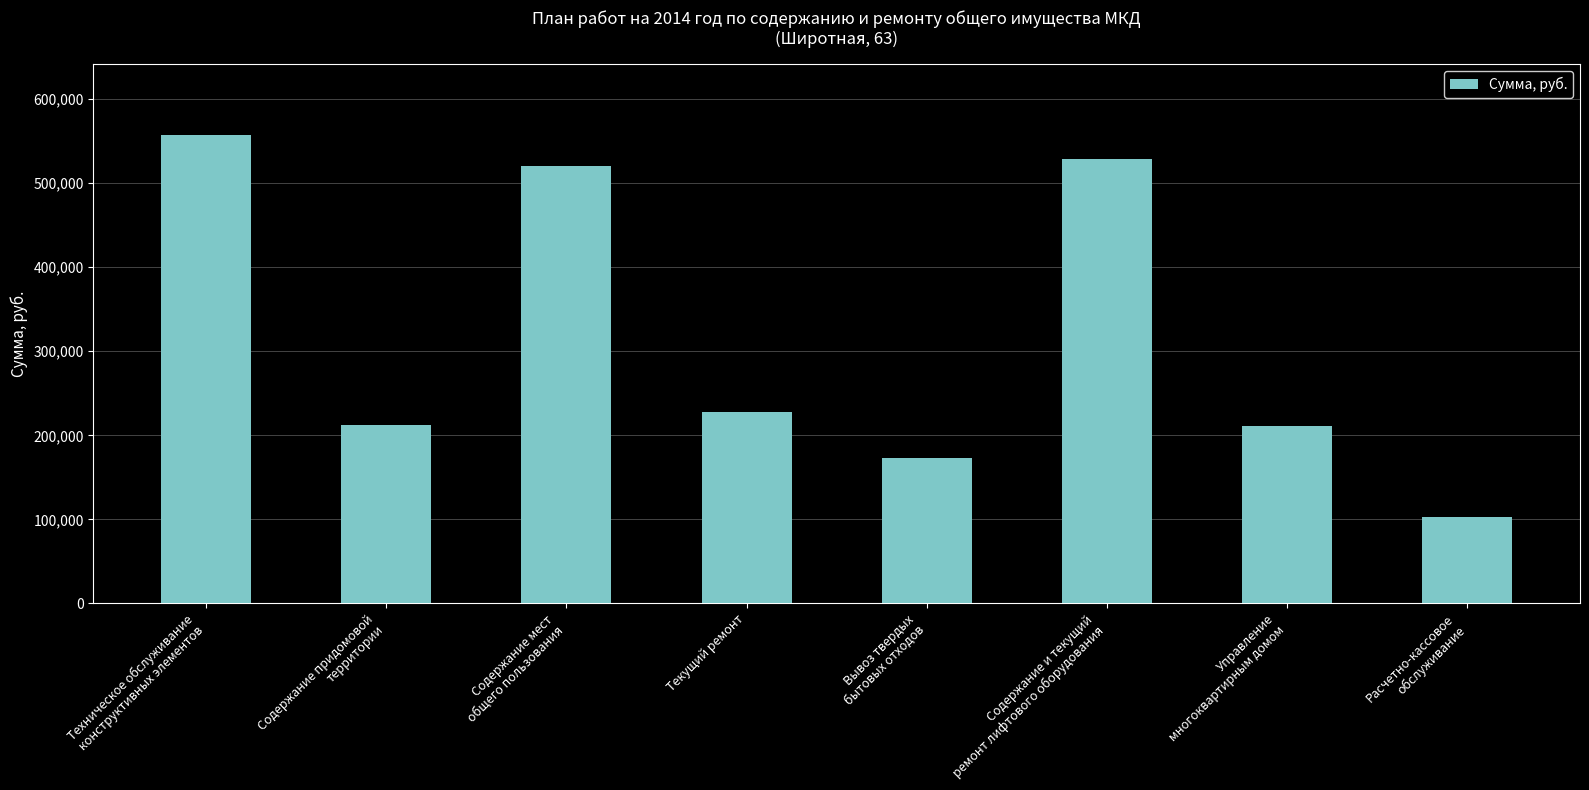

What is the ratio of the value at Вывоз твердых
бытовых отходов to the value at Техническое обслуживание
конструктивных элементов?

0.3